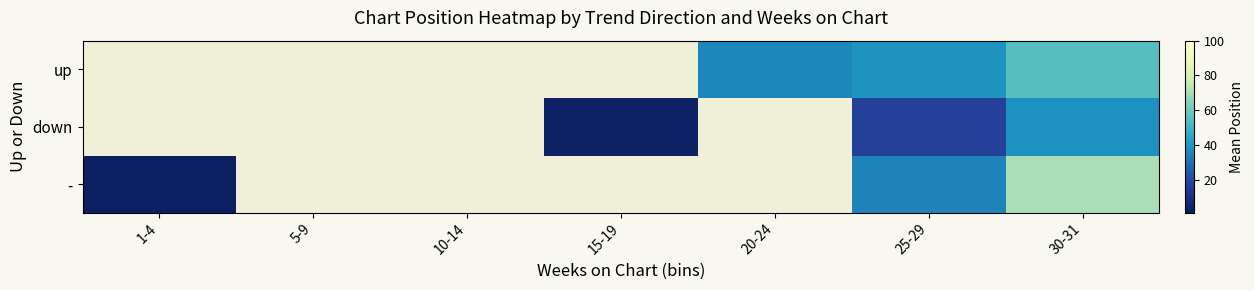

What is the difference between the maximum and minimum values in the - series?

67.5